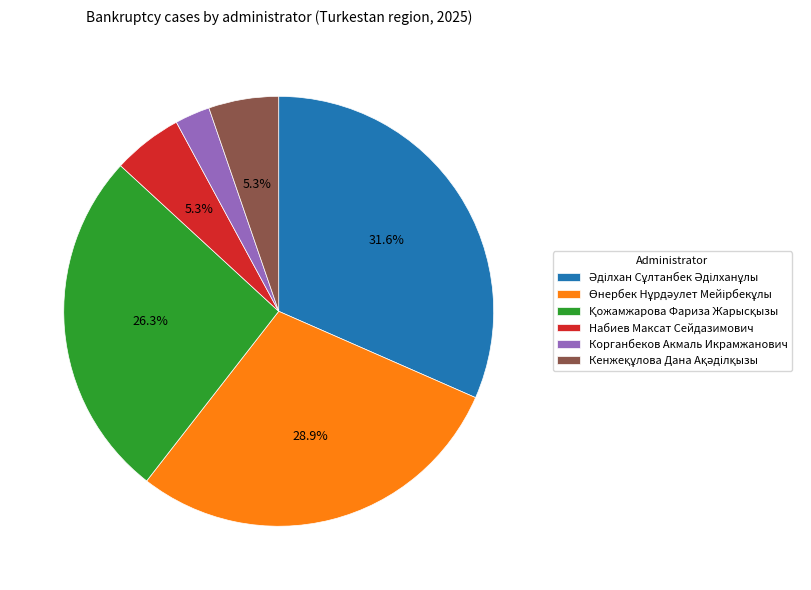

Does any single category account for the majority?

No